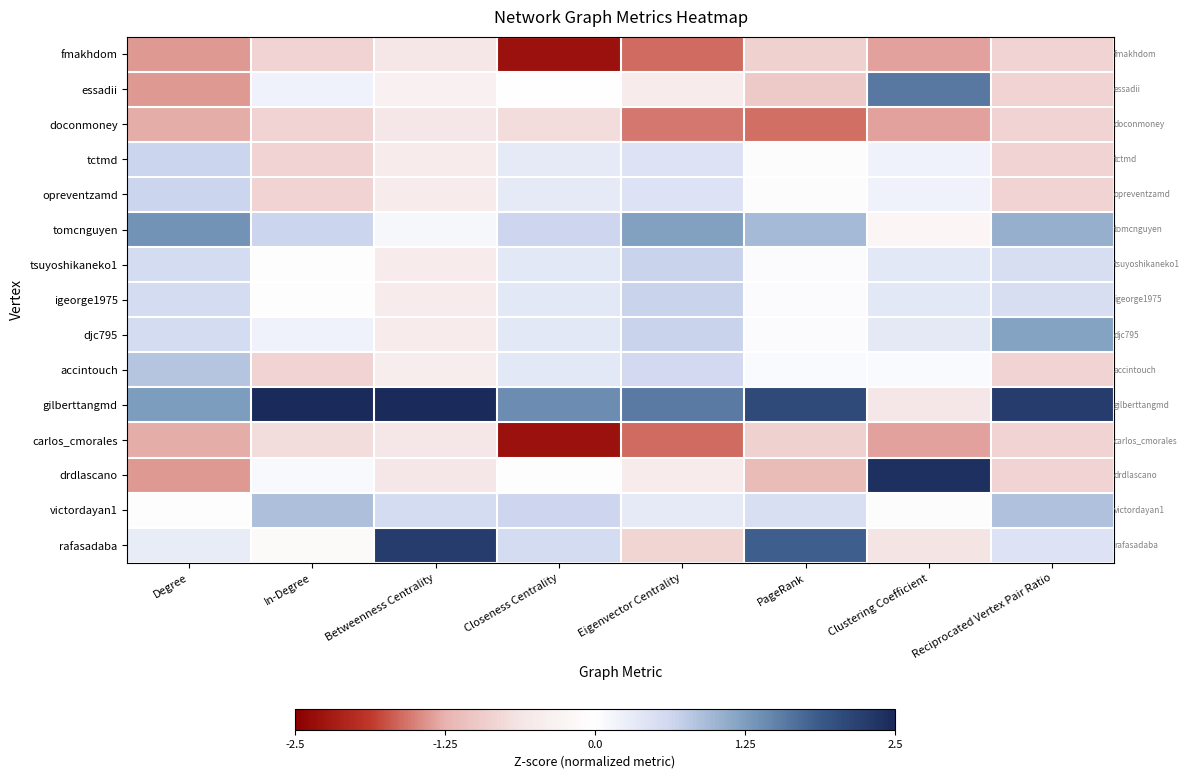

At which category is the sum across all series the highest?

Clustering Coefficient